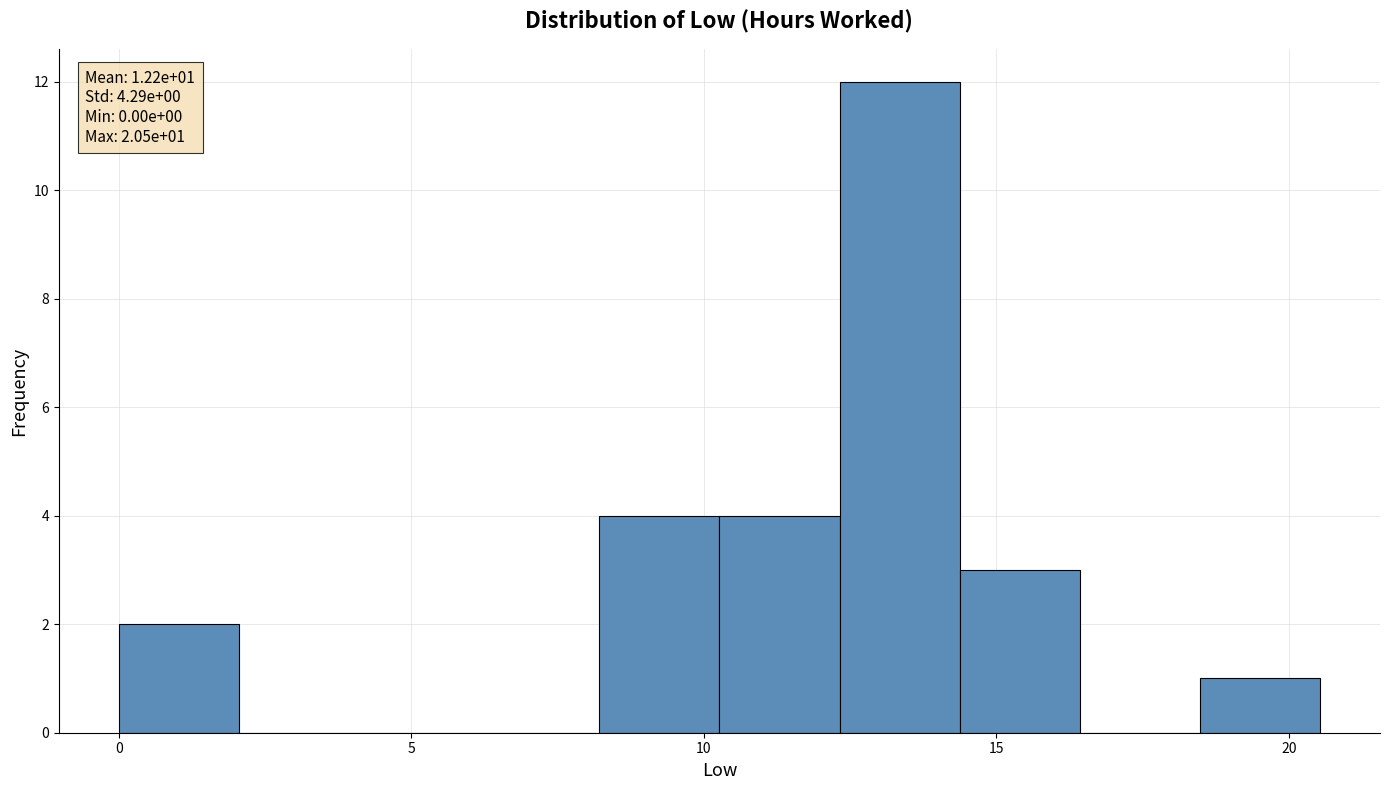

Over which range of the x-axis is the bar tallest?

12.5 to 14.5